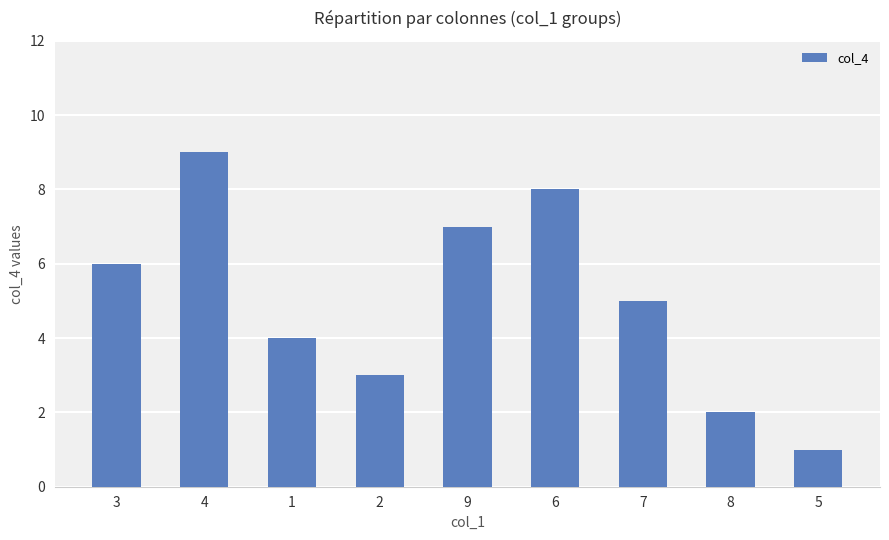

What position from the right is 1?

7